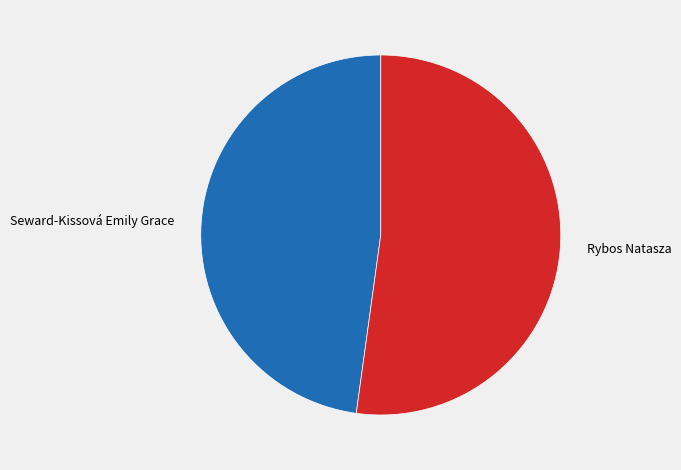

Does Rybos Natasza represent more than half of the total?

Yes